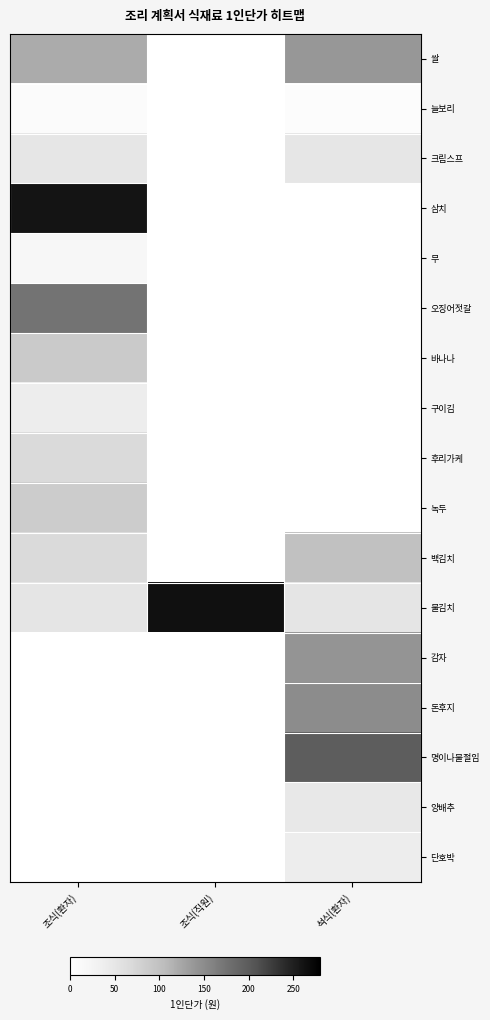

Reading right to left, list all the values displayed in this chart.

쌀: 석식(환자)=138.1	조식(직원)=0.0	조식(환자)=120.8
늘보리: 석식(환자)=6.7	조식(직원)=0.0	조식(환자)=8.1
크림스프: 석식(환자)=49.8	조식(직원)=0.0	조식(환자)=49.8
삼치: 석식(환자)=0.0	조식(직원)=0.0	조식(환자)=259.4
무: 석식(환자)=0.0	조식(직원)=0.0	조식(환자)=17.3
오징어젓갈: 석식(환자)=0.0	조식(직원)=0.0	조식(환자)=174.9
바나나: 석식(환자)=0.0	조식(직원)=0.0	조식(환자)=87.8
구이김: 석식(환자)=0.0	조식(직원)=0.0	조식(환자)=39.5
후리가케: 석식(환자)=0.0	조식(직원)=0.0	조식(환자)=67.4
녹두: 석식(환자)=0.0	조식(직원)=0.0	조식(환자)=86.3
백김치: 석식(환자)=99.0	조식(직원)=0.0	조식(환자)=67.8
물김치: 석식(환자)=51.6	조식(직원)=264.0	조식(환자)=51.6
감자: 석식(환자)=142.0	조식(직원)=0.0	조식(환자)=0.0
돈후지: 석식(환자)=148.8	조식(직원)=0.0	조식(환자)=0.0
명이나물절임: 석식(환자)=197.0	조식(직원)=0.0	조식(환자)=0.0
양배추: 석식(환자)=46.2	조식(직원)=0.0	조식(환자)=0.0
단호박: 석식(환자)=39.4	조식(직원)=0.0	조식(환자)=0.0